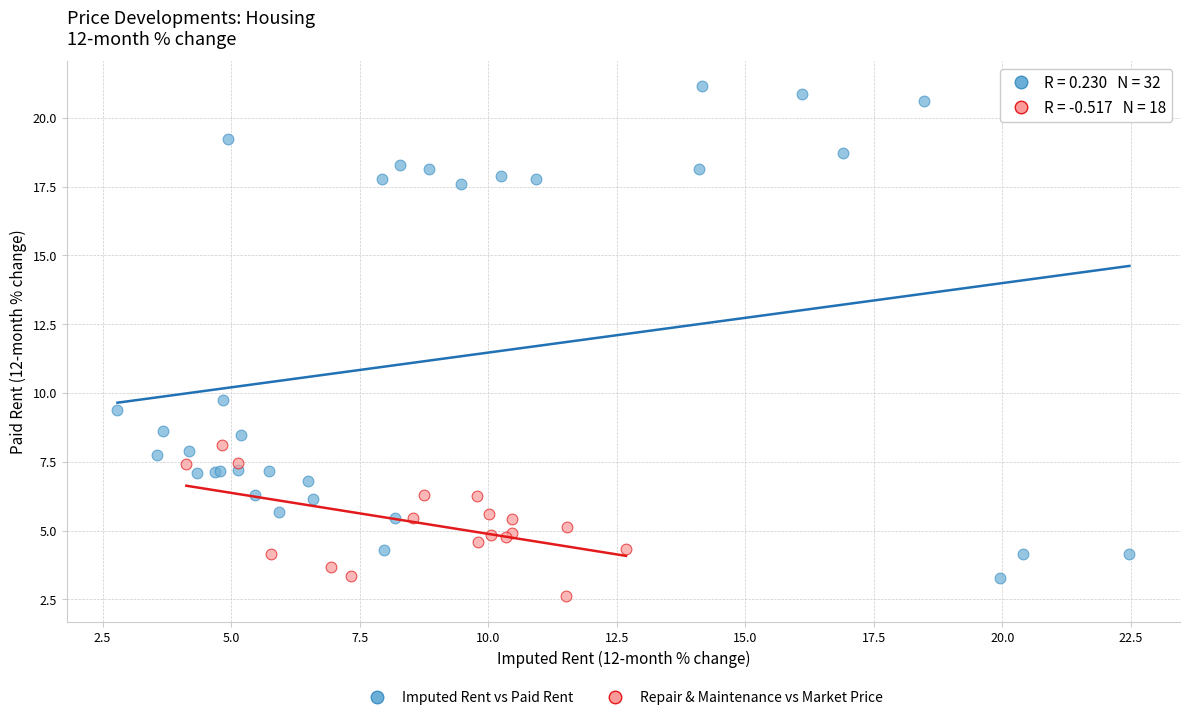

Which series contains the highest Y value?

Imputed Rent vs Paid Rent